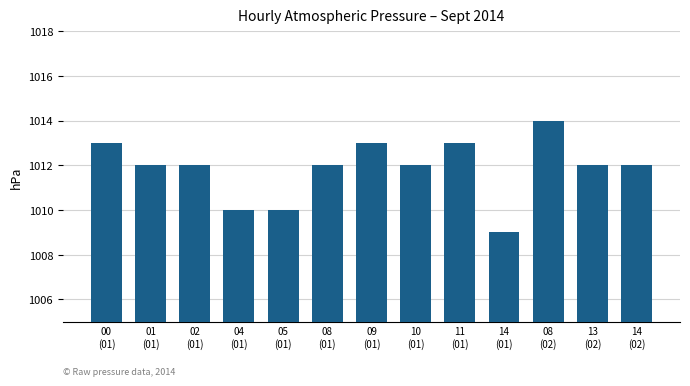

What value does the data have at 04
(01)?

1010